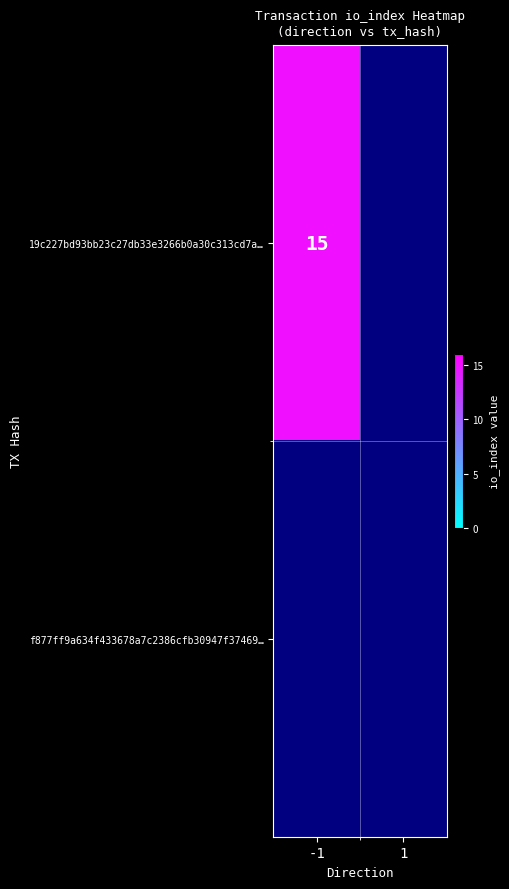

How many 19c227bd93bb23c27db33e3266b0a30c313cd7a values are between -1 and 15?

2